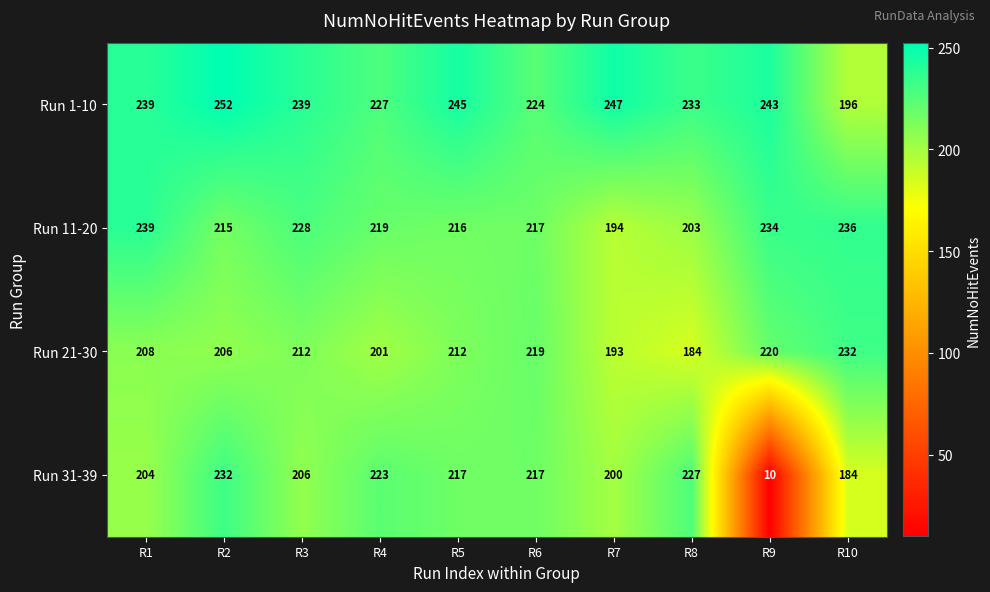

Which series has the largest total across all categories?

Run 1-10